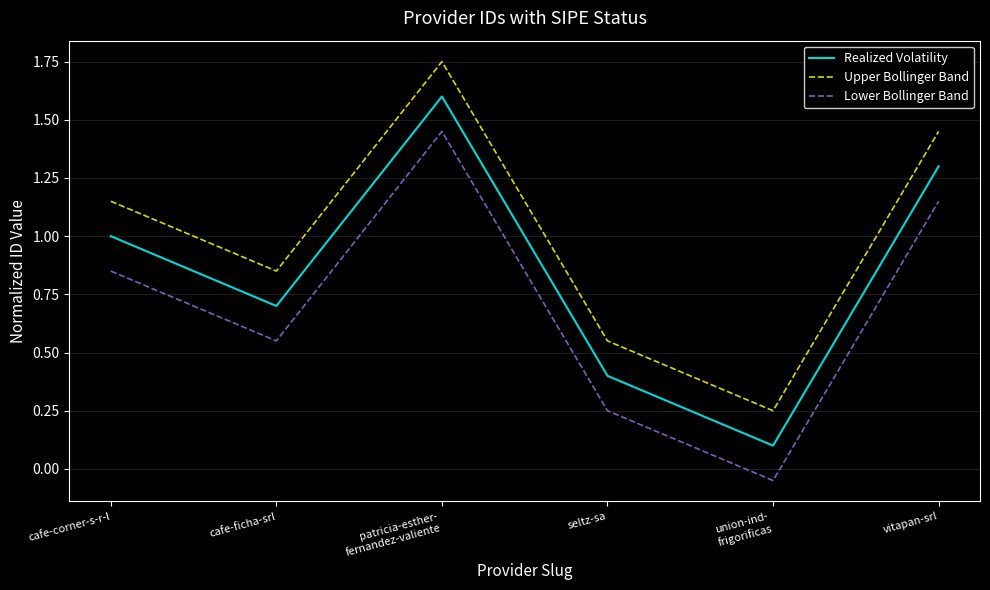

At which category is the sum across all series the highest?

patricia-esther-
fernandez-valiente